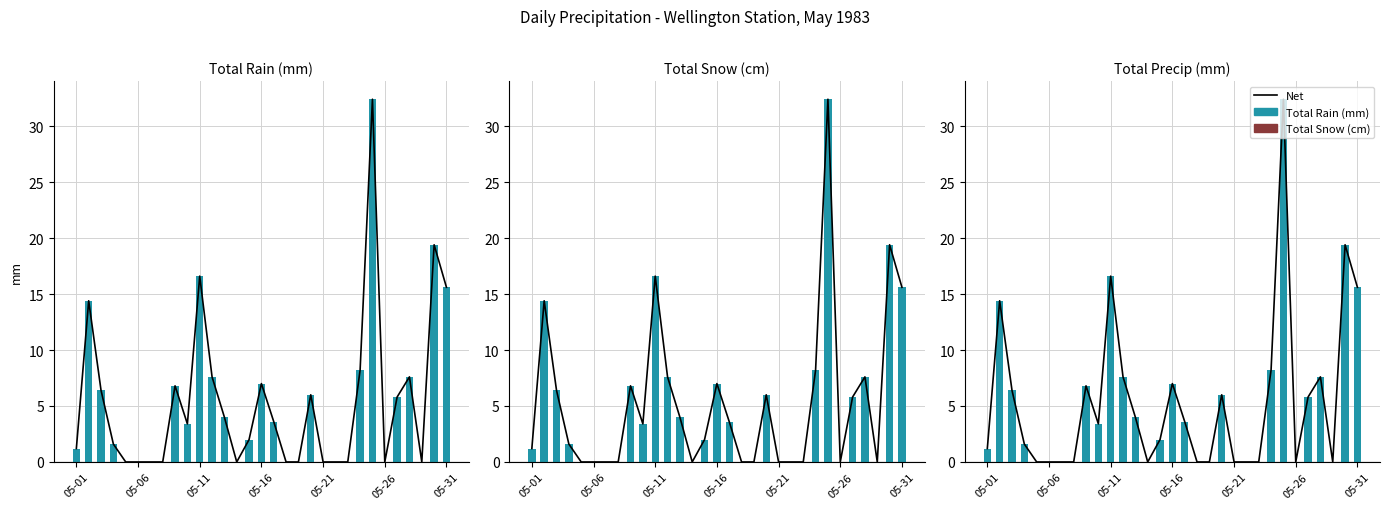

Reading left to right, what are all the values shown in this chart?

Net: 1.2	14.4	6.4	1.6	0.0	0.0	0.0	0.0	6.8	3.4	16.6	7.6	4.0	0.0	2.0	7.0	3.6	0.0	0.0	6.0	0.0	0.0	0.0	8.2	32.4	0.0	5.8	7.6	0.0	19.4	15.6
Total Rain (mm): 1.2	14.4	6.4	1.6	0.0	0.0	0.0	0.0	6.8	3.4	16.6	7.6	4.0	0.0	2.0	7.0	3.6	0.0	0.0	6.0	0.0	0.0	0.0	8.2	32.4	0.0	5.8	7.6	0.0	19.4	15.6
Total Snow (cm): 0.0	0.0	0.0	0.0	0.0	0.0	0.0	0.0	0.0	0.0	0.0	0.0	0.0	0.0	0.0	0.0	0.0	0.0	0.0	0.0	0.0	0.0	0.0	0.0	0.0	0.0	0.0	0.0	0.0	0.0	0.0